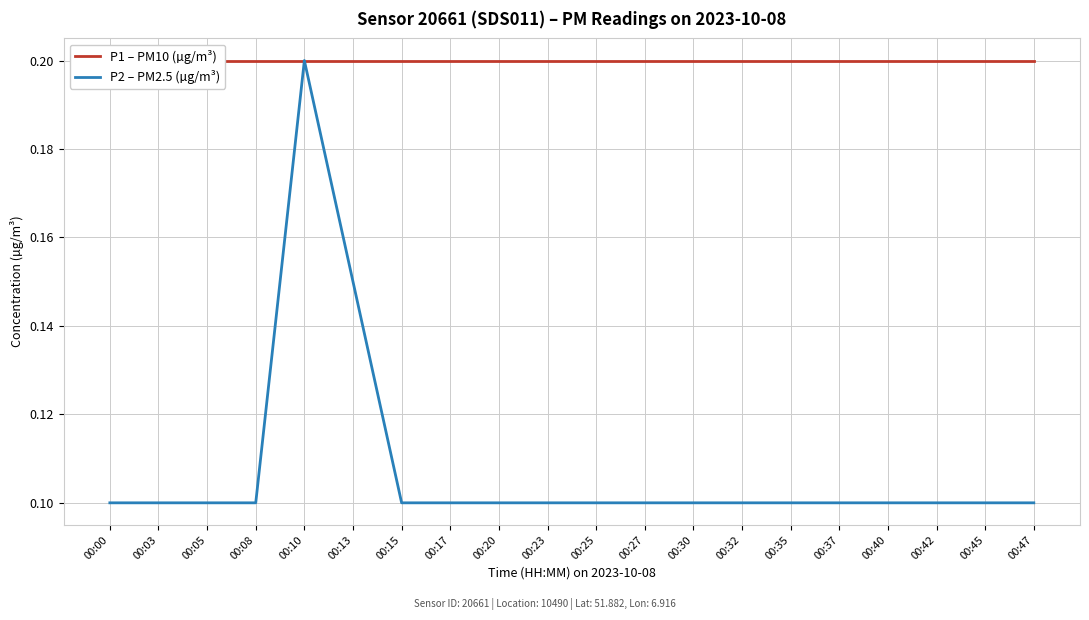

The P1 – PM10 (µg/m³) series shows 0.2 at 00:47. True or false?

True